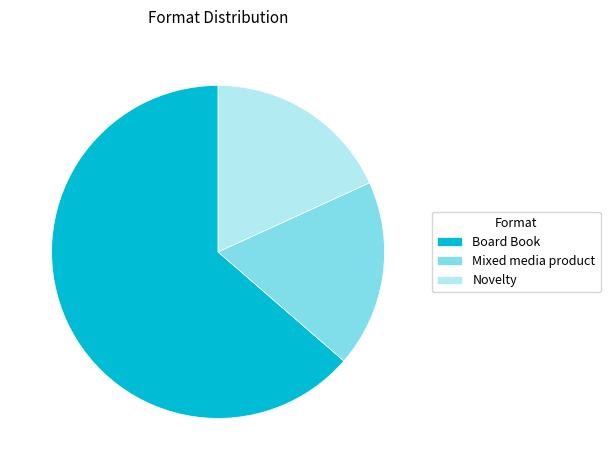

What is the largest slice in the pie chart?

Board Book